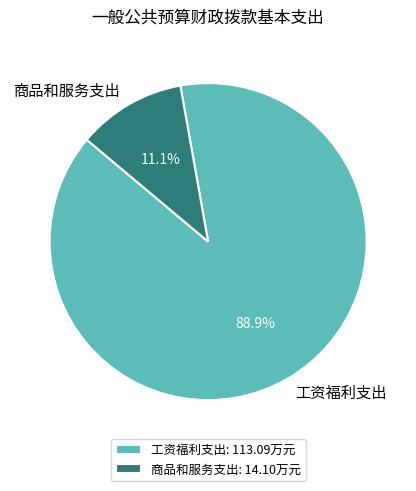

Rank the categories by value from highest to lowest.

工资福利支出, 商品和服务支出